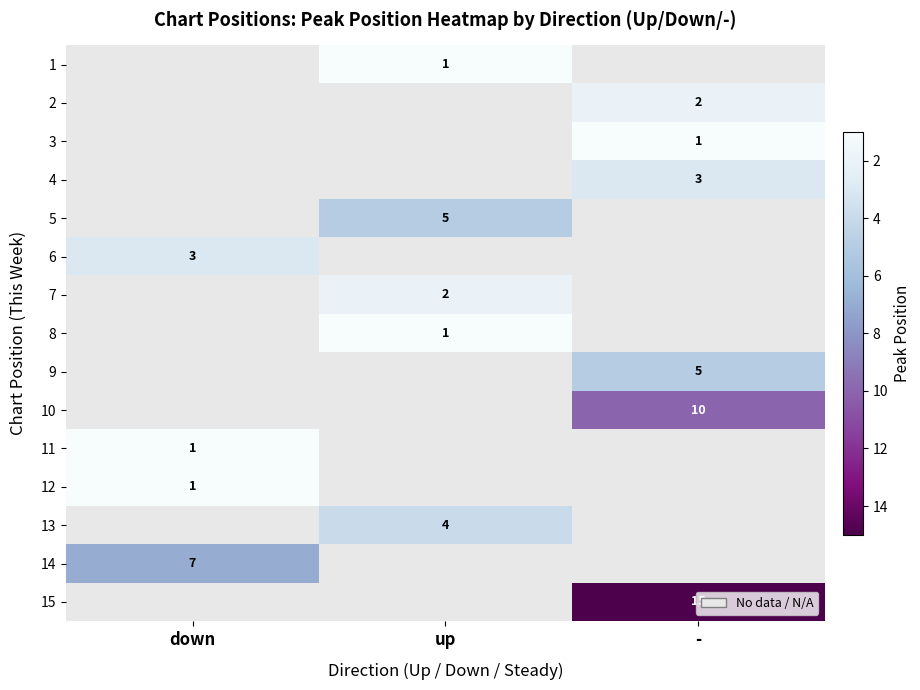

What is the greatest value displayed?

15.0